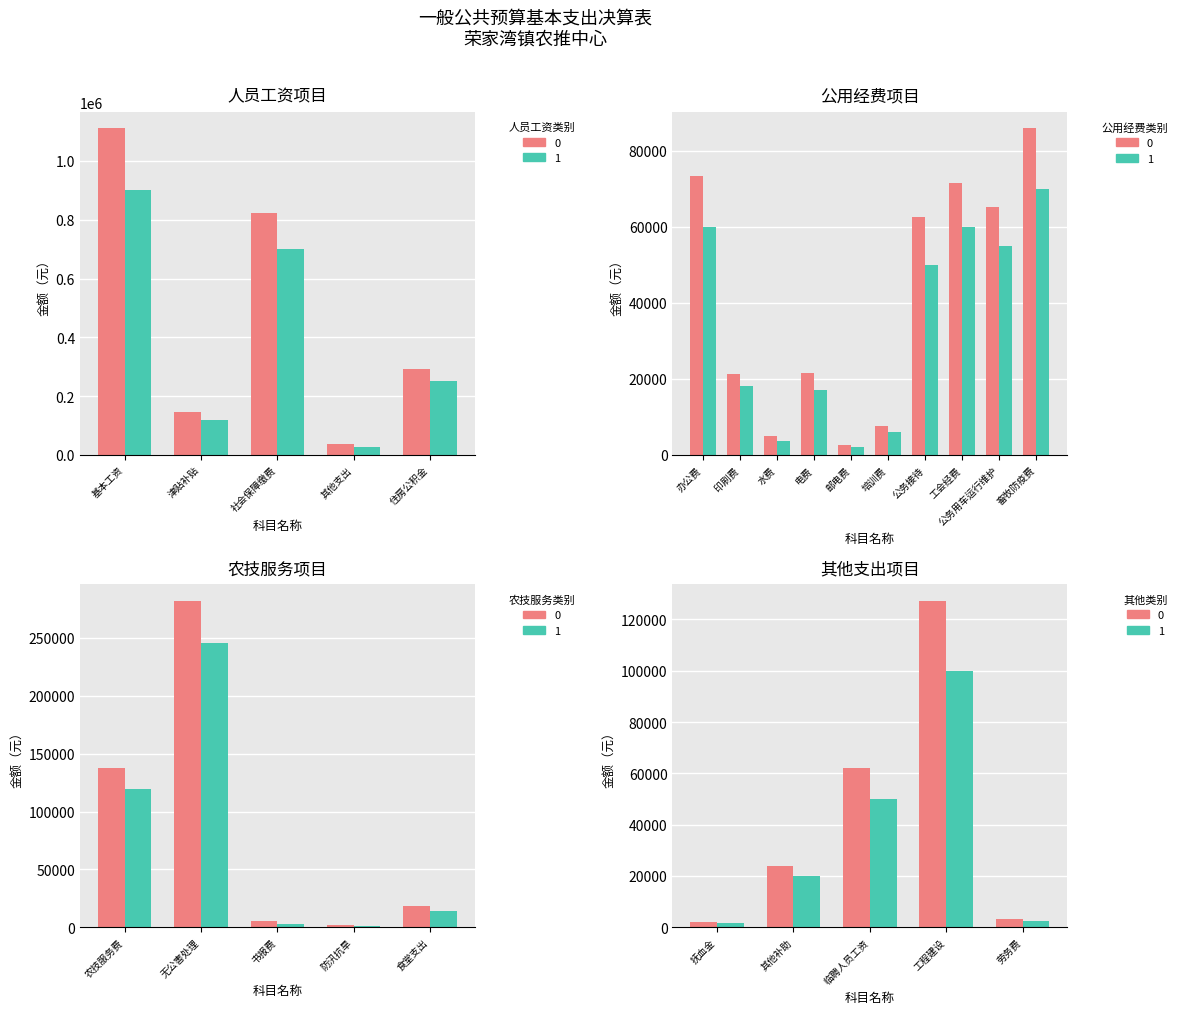

How many values in the 人员工资 series exceed 0?

5